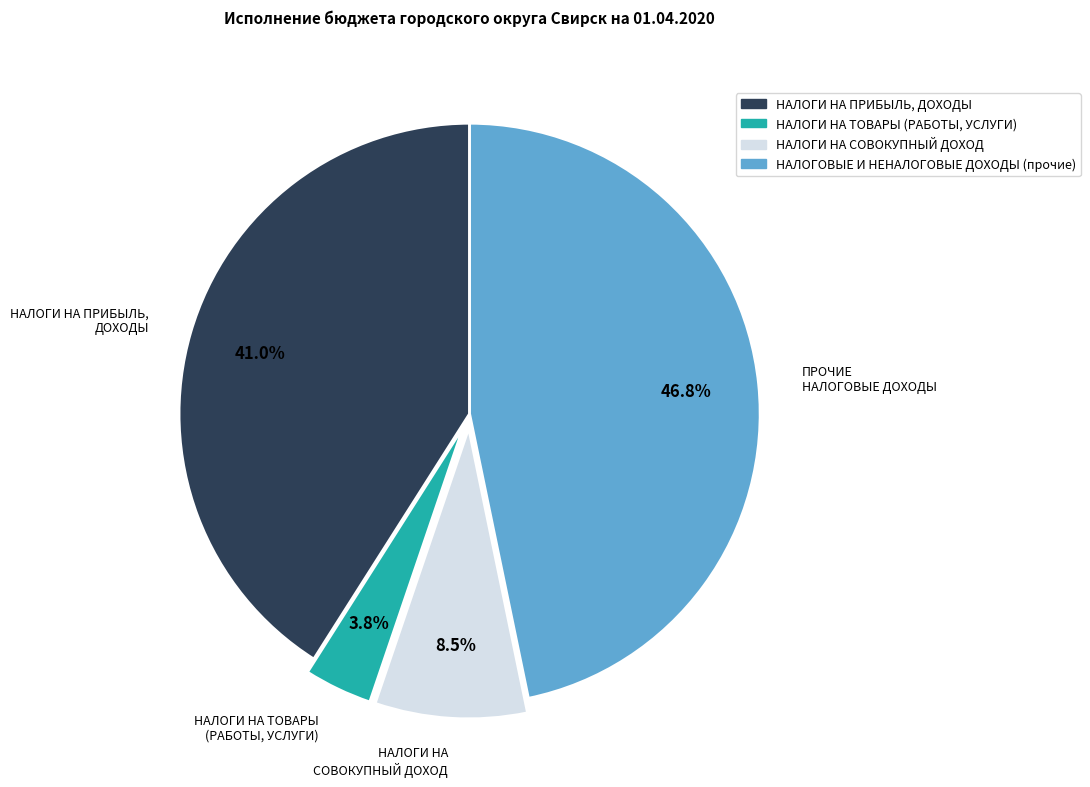

Which slice is the largest?

НАЛОГОВЫЕ И НЕНАЛОГОВЫЕ ДОХОДЫ (прочие)